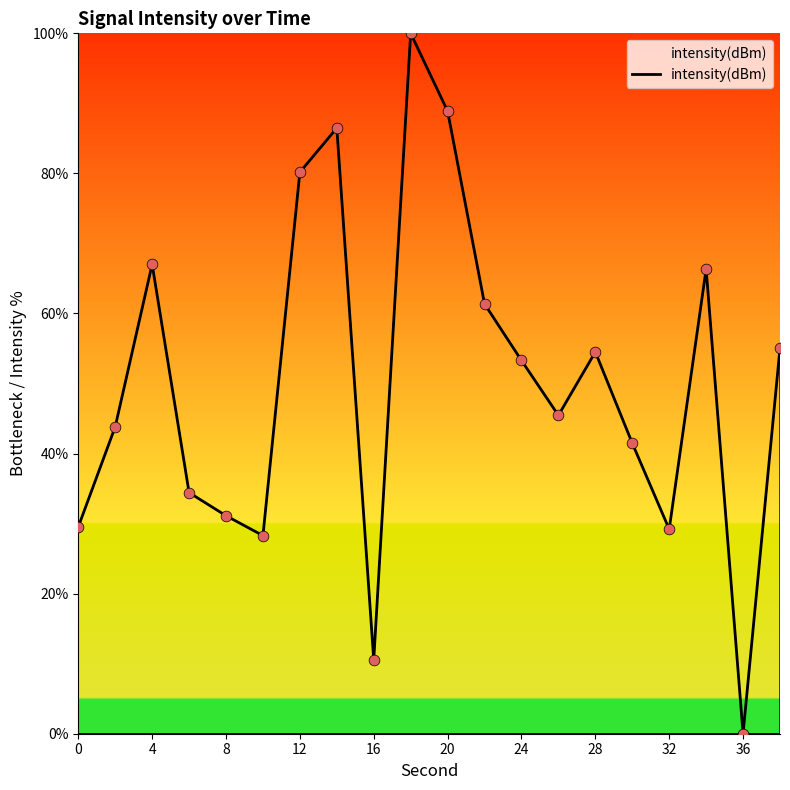

What is the greatest value displayed?

100.0